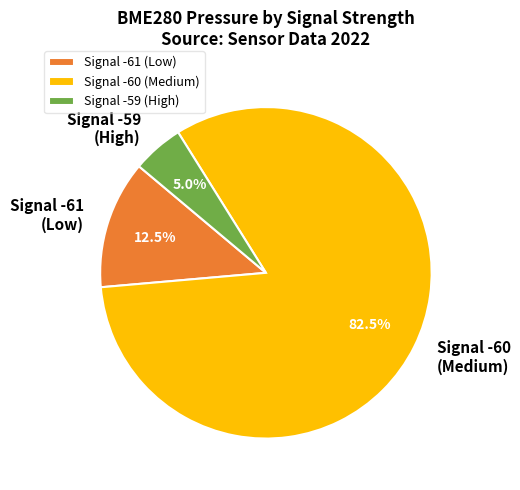

Which category accounts for the majority?

Signal -60 (Medium)